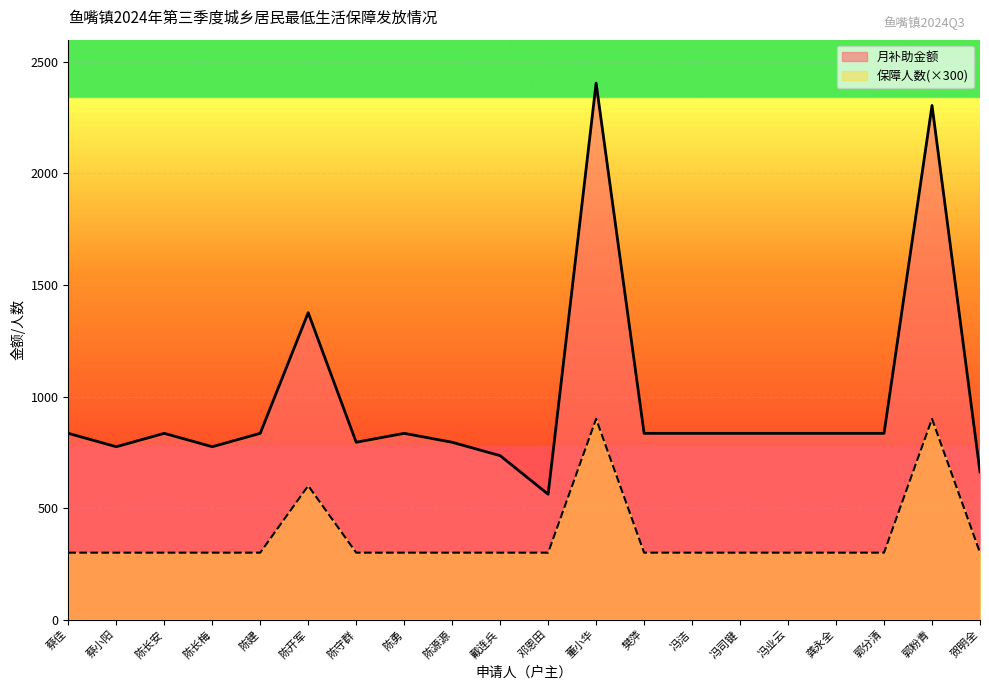

At which category does the chart reach its peak across all series?

董小华